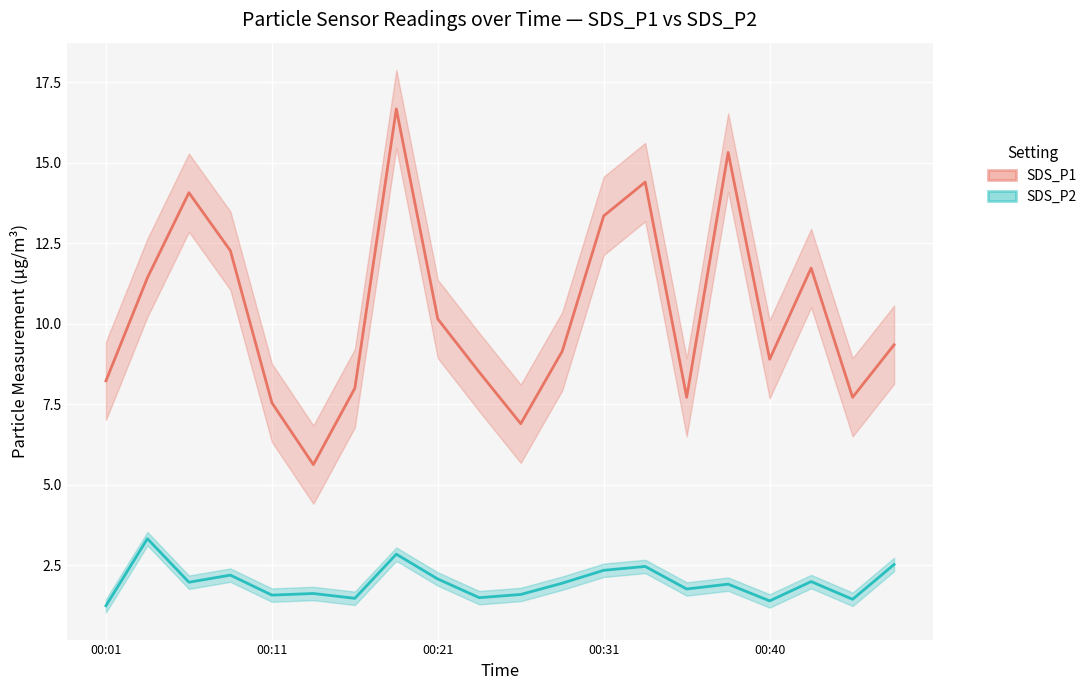

At how many categories does at least one series exceed 8?

14